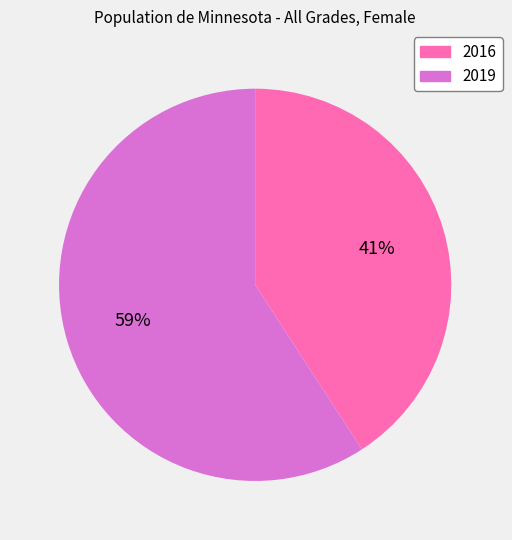

What is the largest slice in the pie chart?

2019